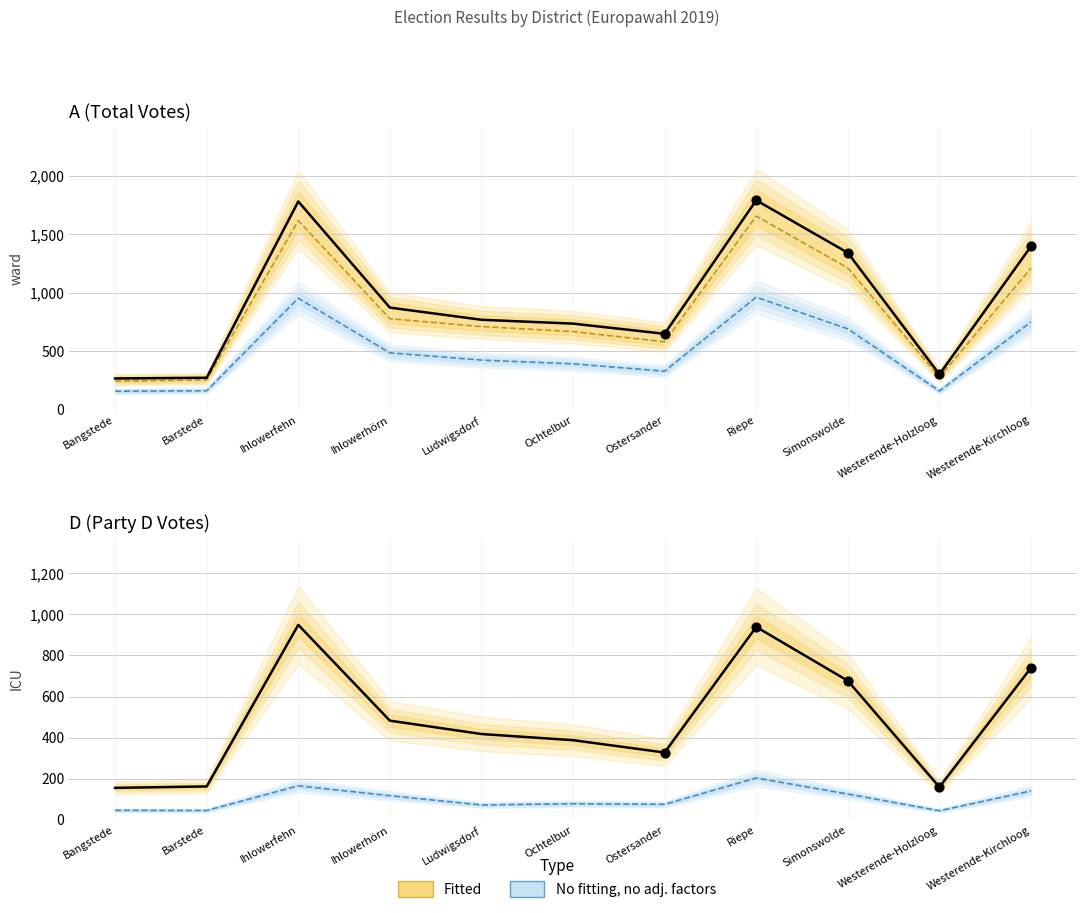

Which series contains the lowest Y value?

D1